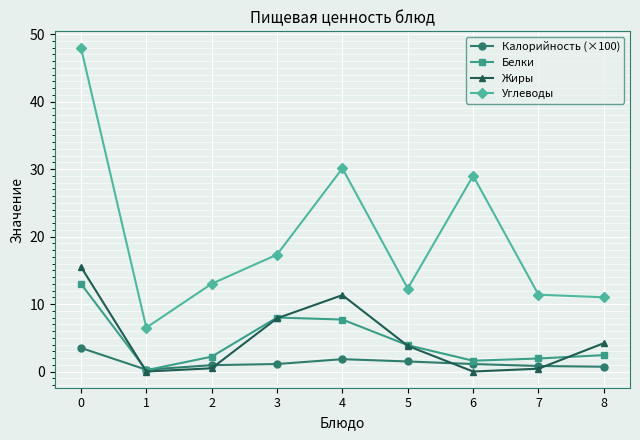

True or false: Жиры and Углеводы cross at least once.

False